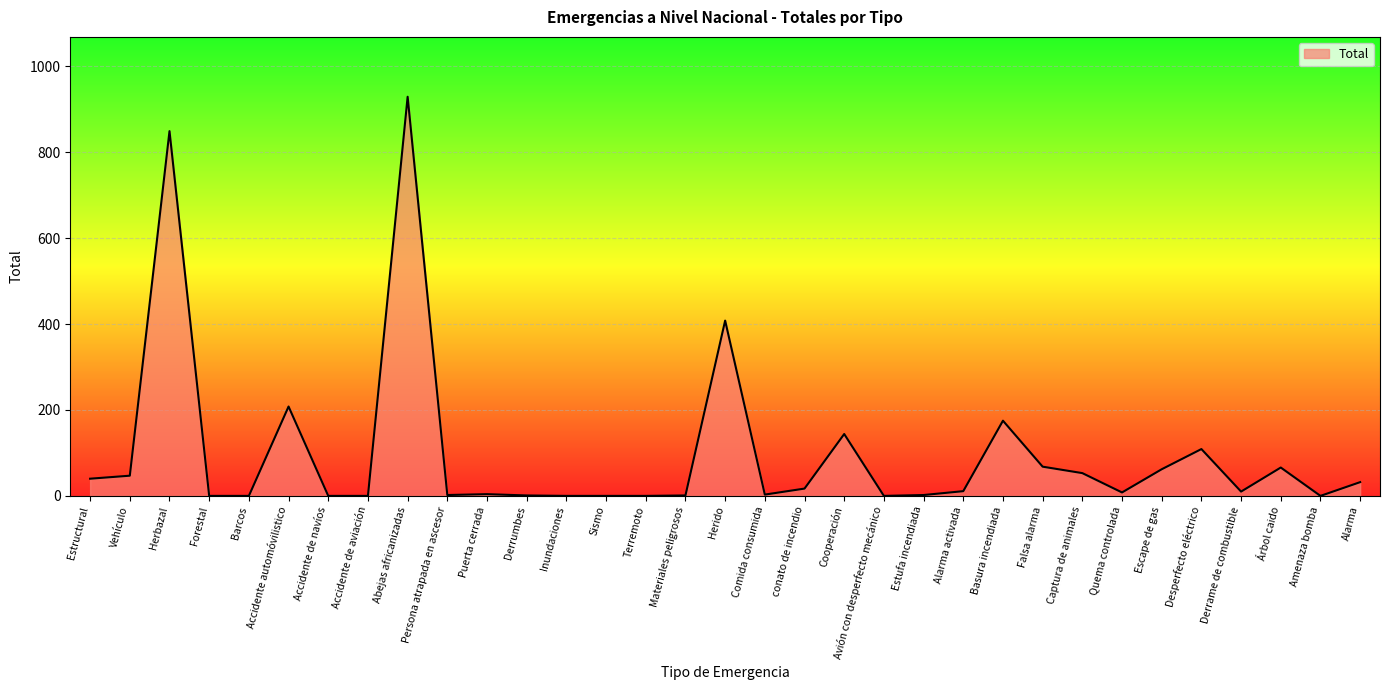

What is the difference between the maximum and minimum values?

929